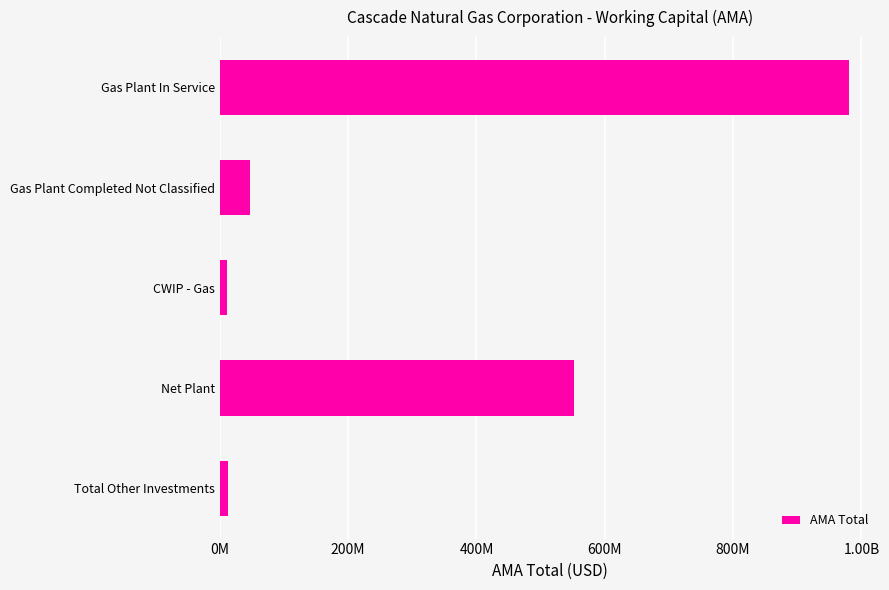

Does the chart contain any negative values?

No